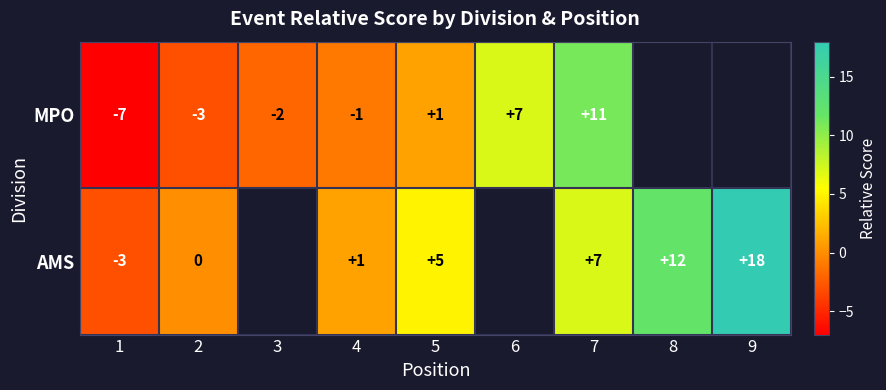

Count the number of categories in the chart.

9